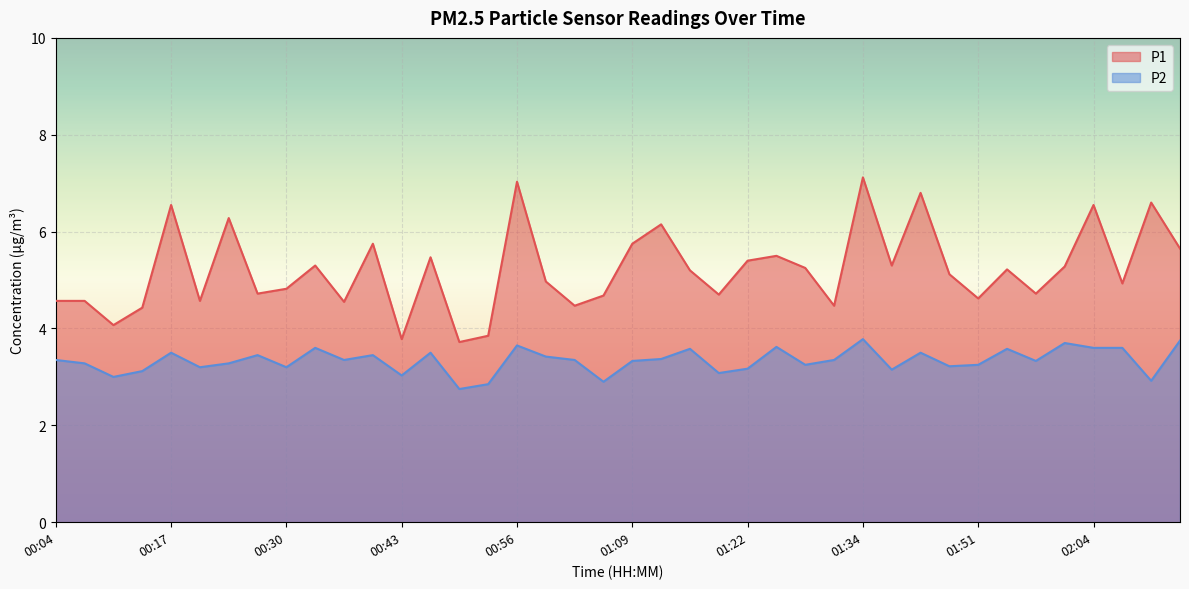

Is it true that P1 equals 6.2 at 01:12?

True